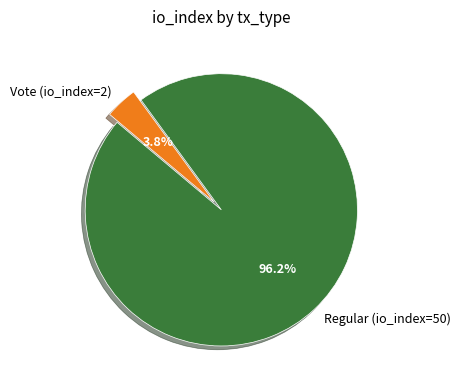

The Regular (io_index=50) slice represents 83% of the pie. True or false?

False